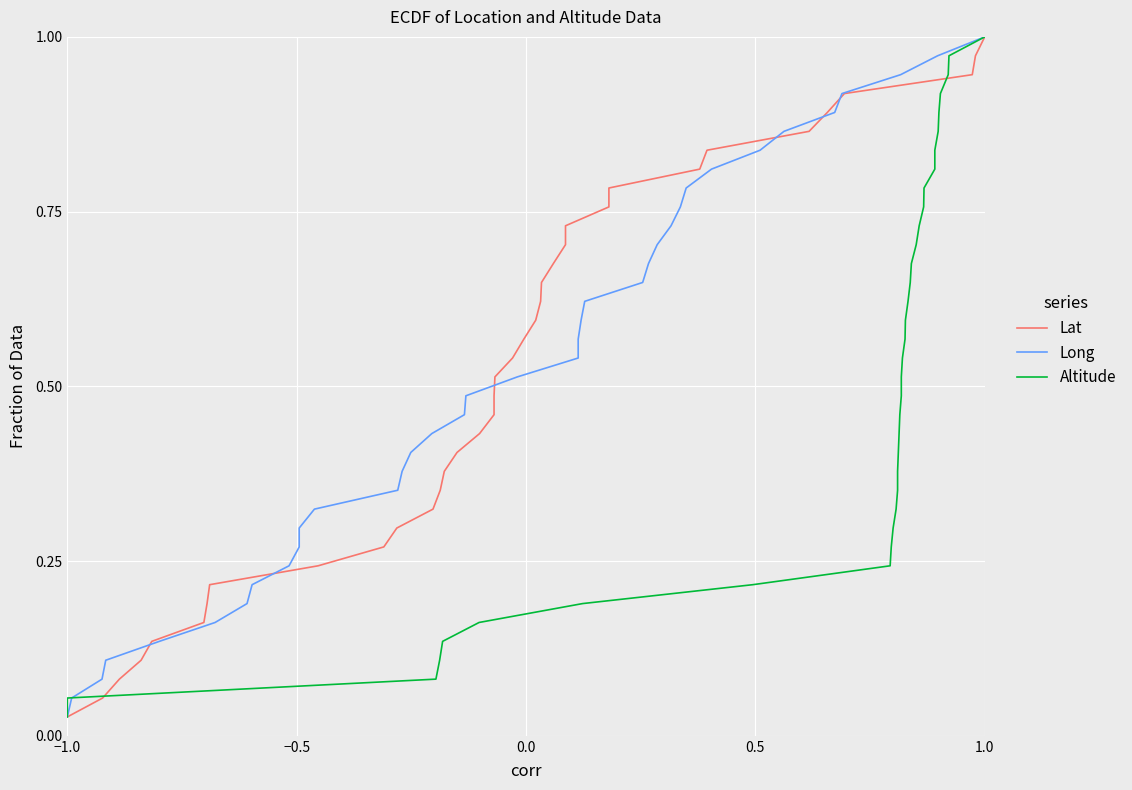

True or false: Altitude has more than 1 interior local peaks.

False